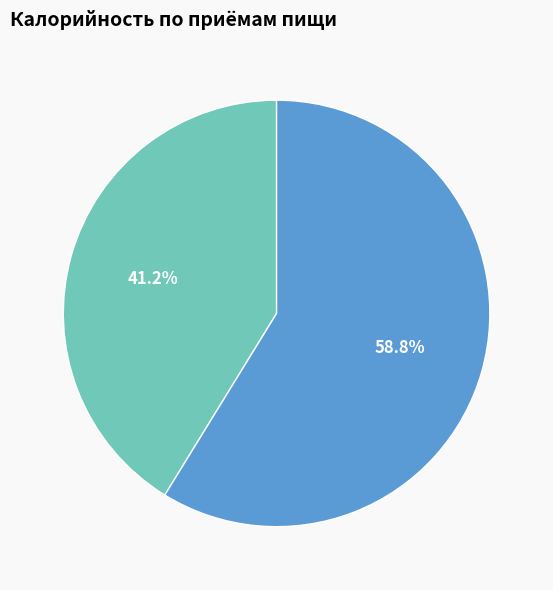

Rank the categories by value from lowest to highest.

Завтрак, Обед